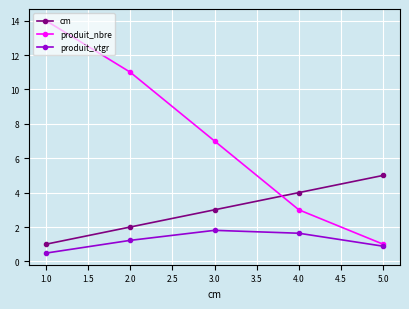

The cm series shows 4.0 at 4.0. True or false?

True